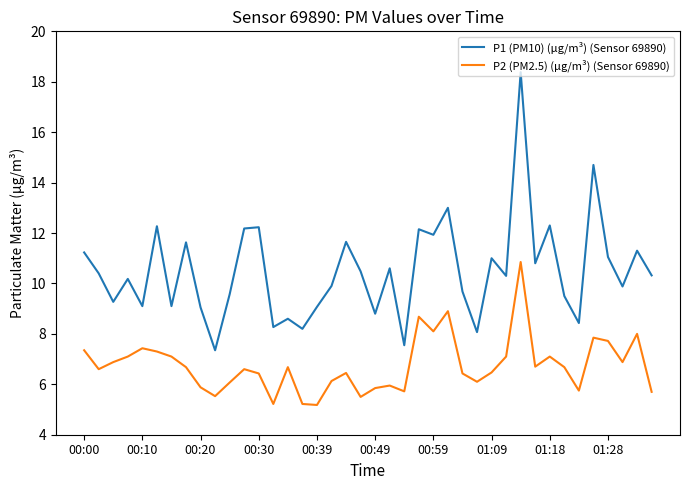

Rank the series by their maximum value, from highest to lowest.

P1 (PM10) (μg/m³) (Sensor 69890), P2 (PM2.5) (μg/m³) (Sensor 69890)